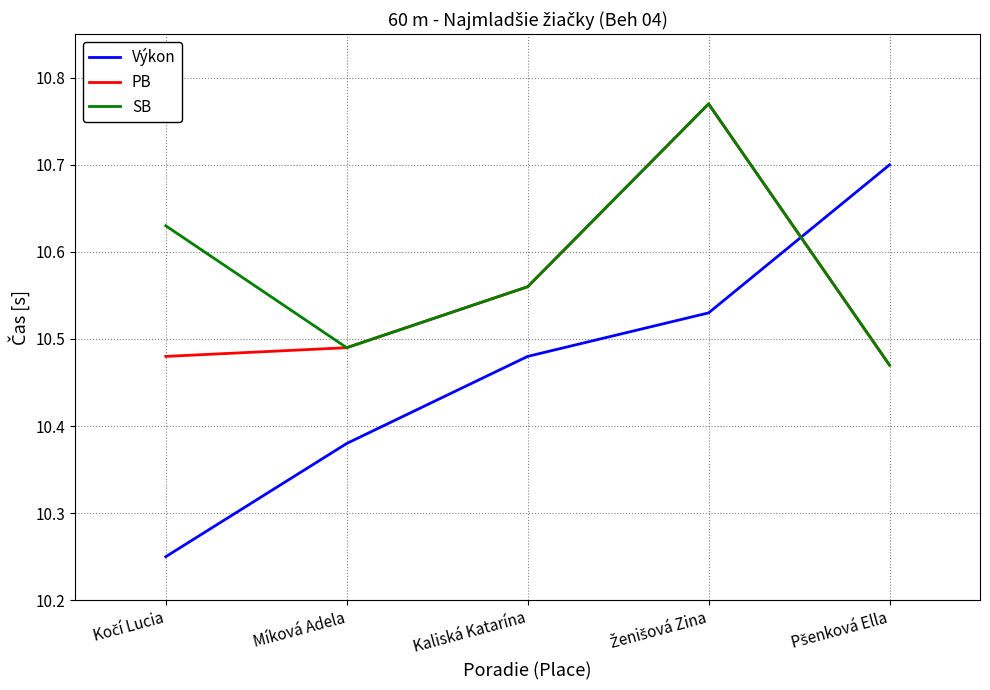

Which series has the largest range (max minus min)?

Výkon